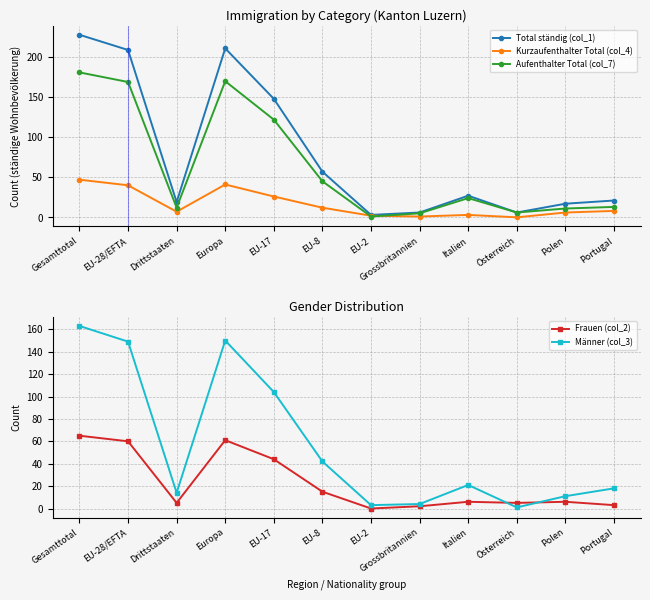

What position from the left is Drittstaaten?

3